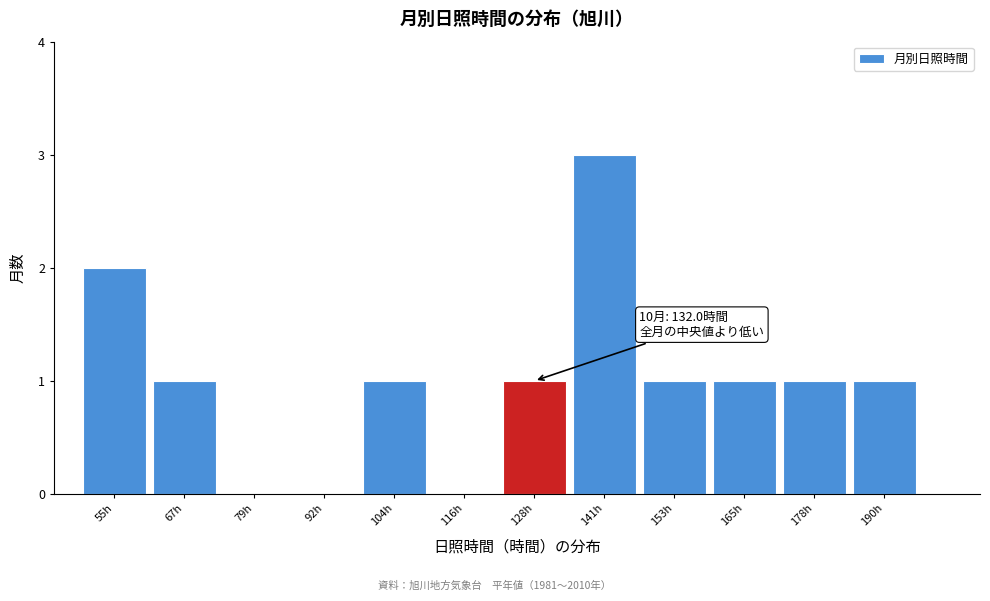

Reading left to right, list all the values displayed in this chart.

55h=2	67h=1	79h=0	92h=0	104h=1	116h=0	128h=1	141h=3	153h=1	165h=1	178h=1	190h=1